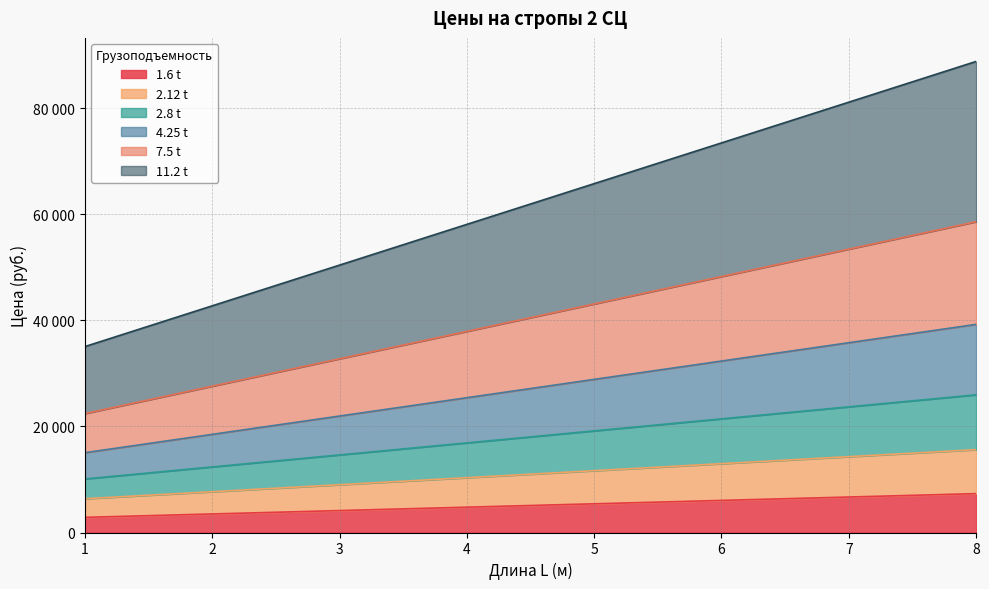

What is the maximum value shown in the chart?

88876